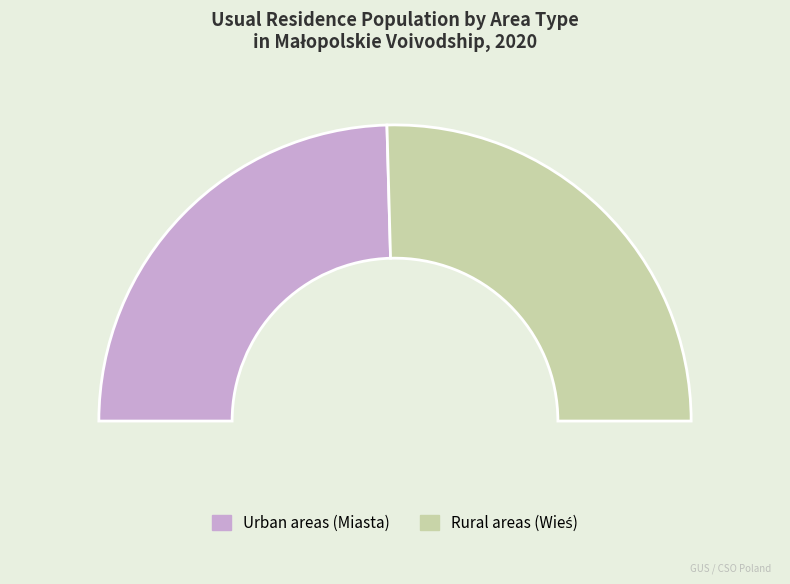

To the nearest percent, what is the average slice percentage?

50%